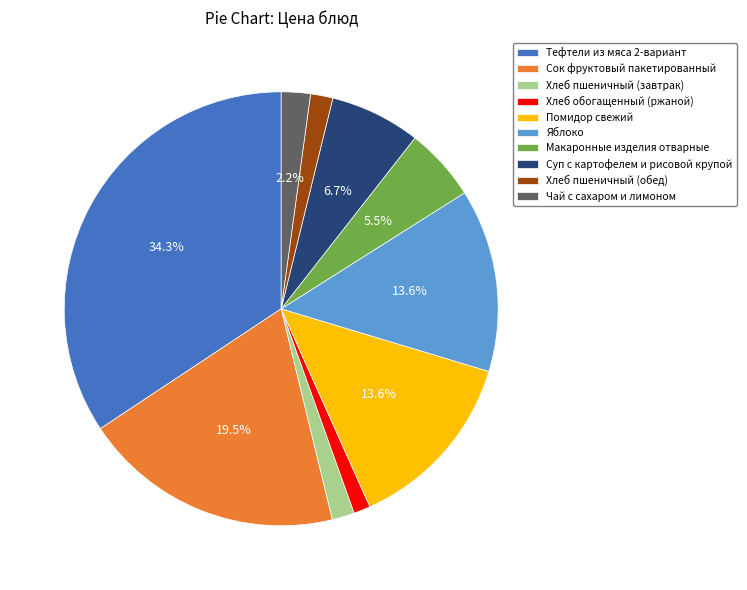

To the nearest percent, what portion does Хлеб обогащенный (ржаной) represent?

1%